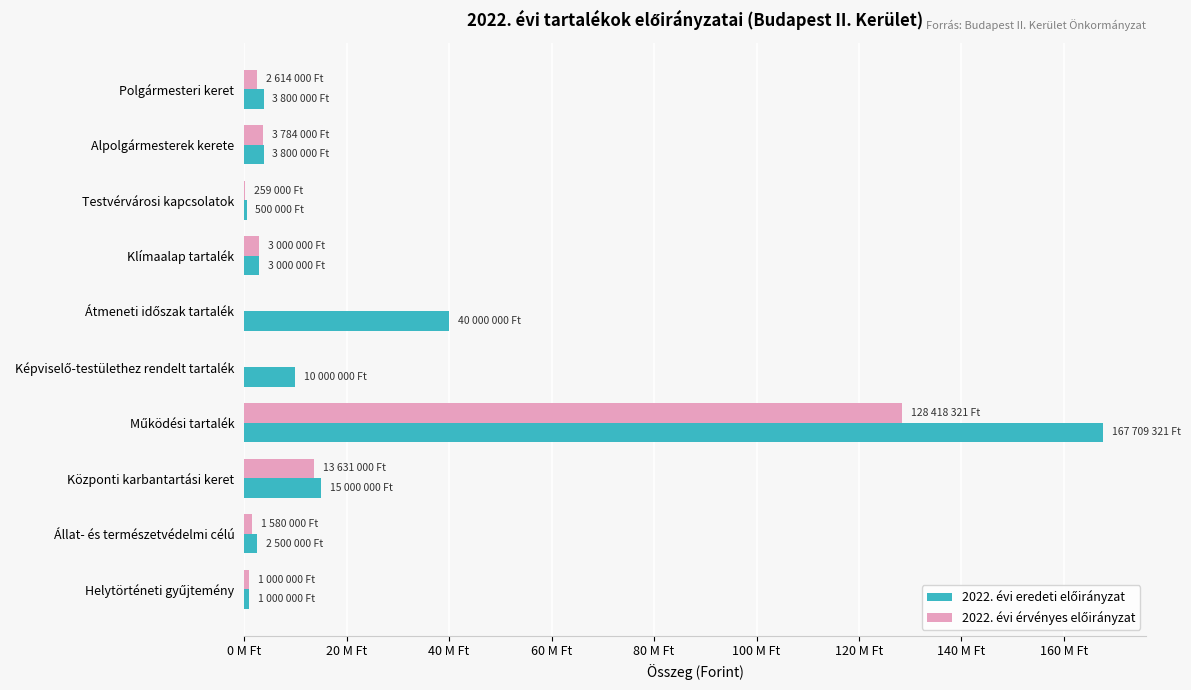

What is the difference between the second highest and second lowest values in the 2022. évi érvényes előirányzat series?

13631000